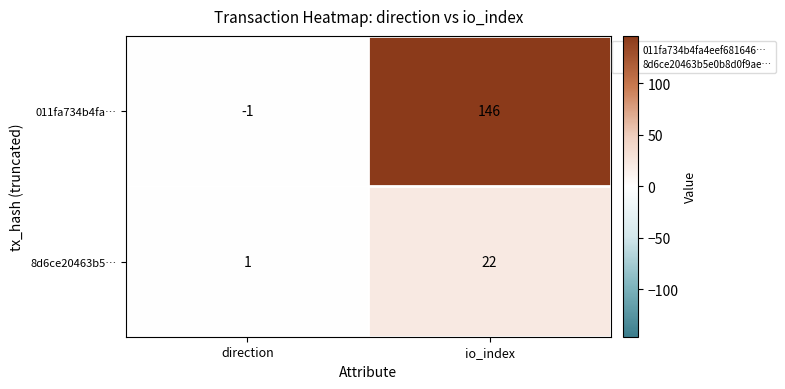

The value of 8d6ce20463b5… at direction is 1. True or false?

True